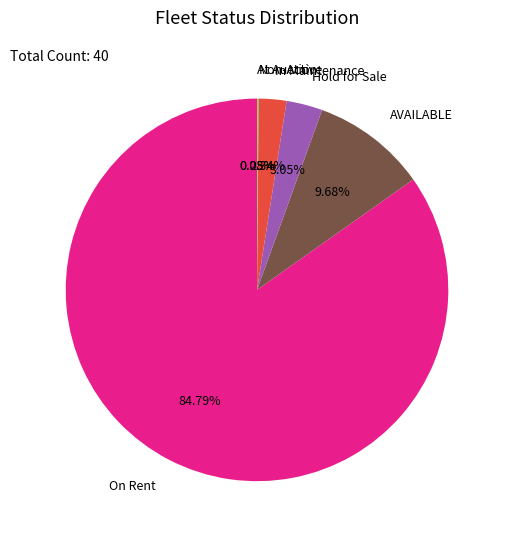

To the nearest percent, what is the average slice percentage?

17%